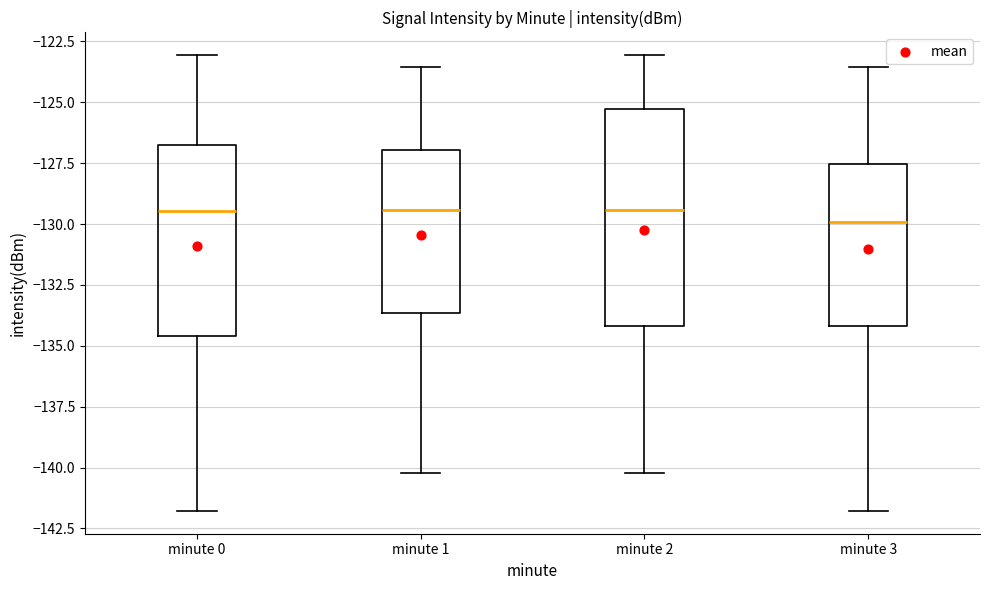

Reading left to right, read every box against the y-axis: the position of its median line, the range the box covers, and the ends of its whiskers. The values are not printed on the chart, so give them approximately, as read against the axis.

minute 0: median -129.5, box -134.5 to -126.5, whiskers -142.0 to -123.0
minute 1: median -129.5, box -133.5 to -127.0, whiskers -140.0 to -123.5
minute 2: median -129.5, box -134.0 to -125.5, whiskers -140.0 to -123.0
minute 3: median -130.0, box -134.0 to -127.5, whiskers -142.0 to -123.5